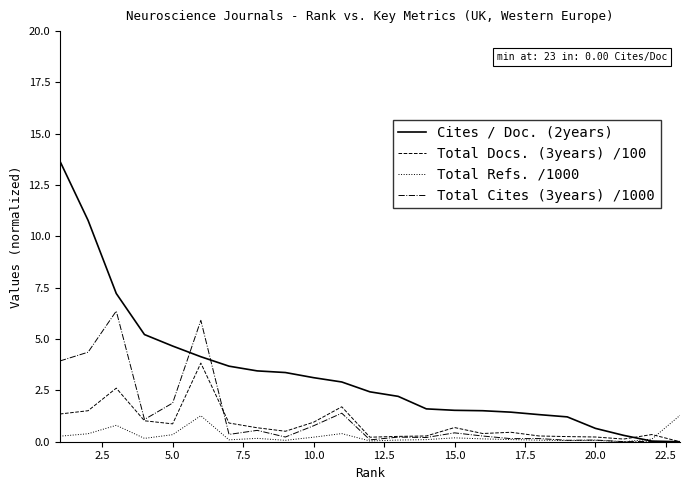

Which series has the largest range (max minus min)?

Cites / Doc. (2years)